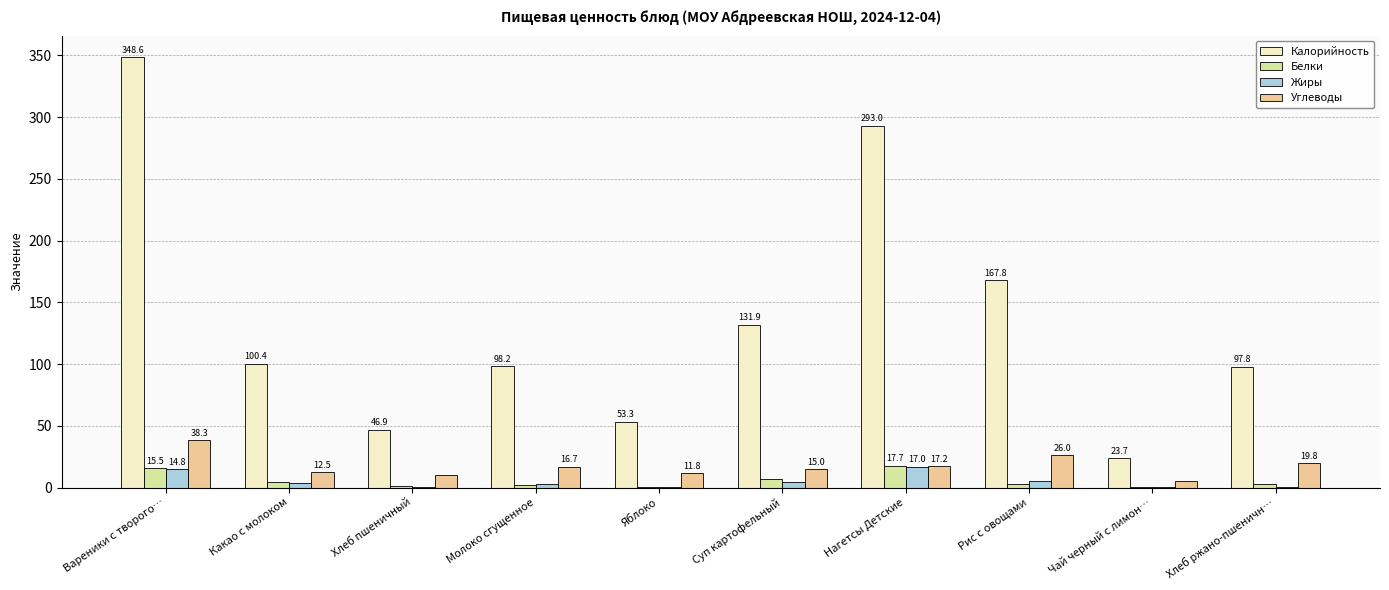

At which category does the chart reach its peak across all series?

Вареники с творого…